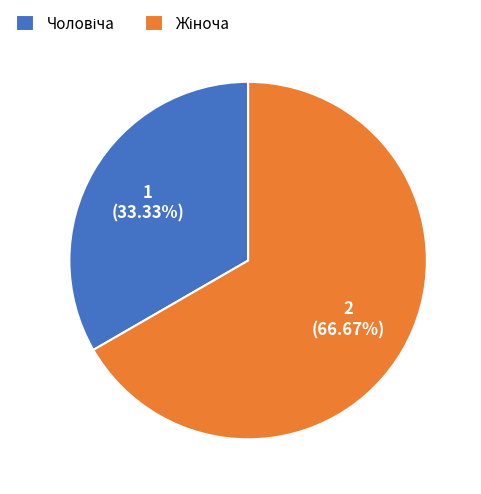

Does any single category account for the majority?

Yes